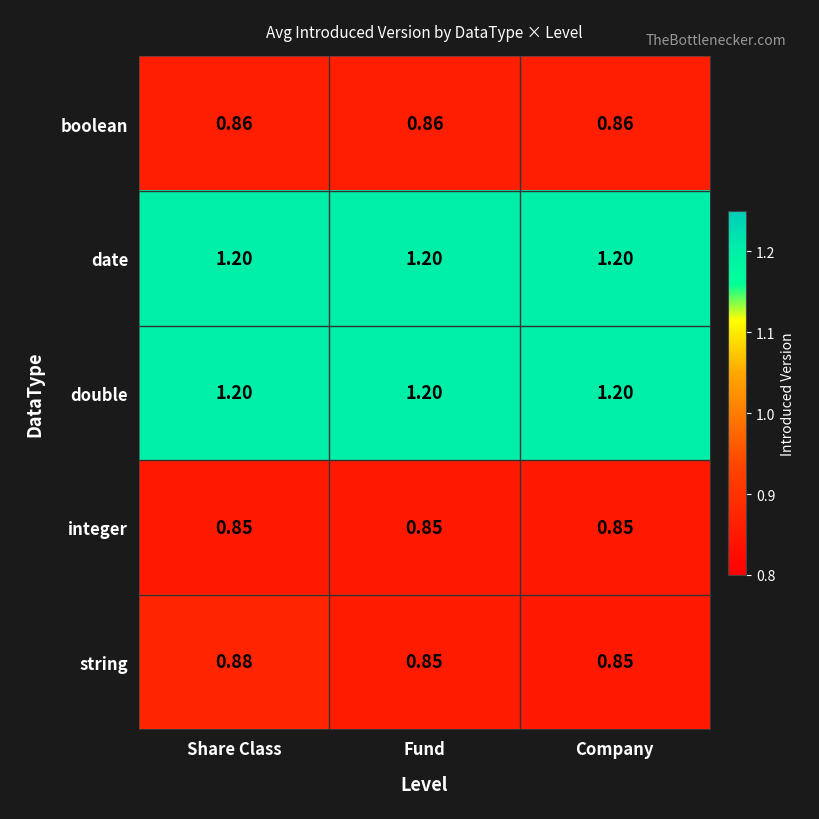

Is the value of string at Company greater than the value of boolean at Share Class?

No